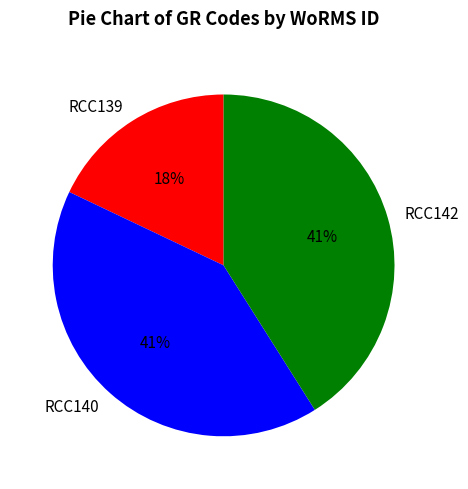

Between RCC140 and RCC139, which is larger?

RCC140